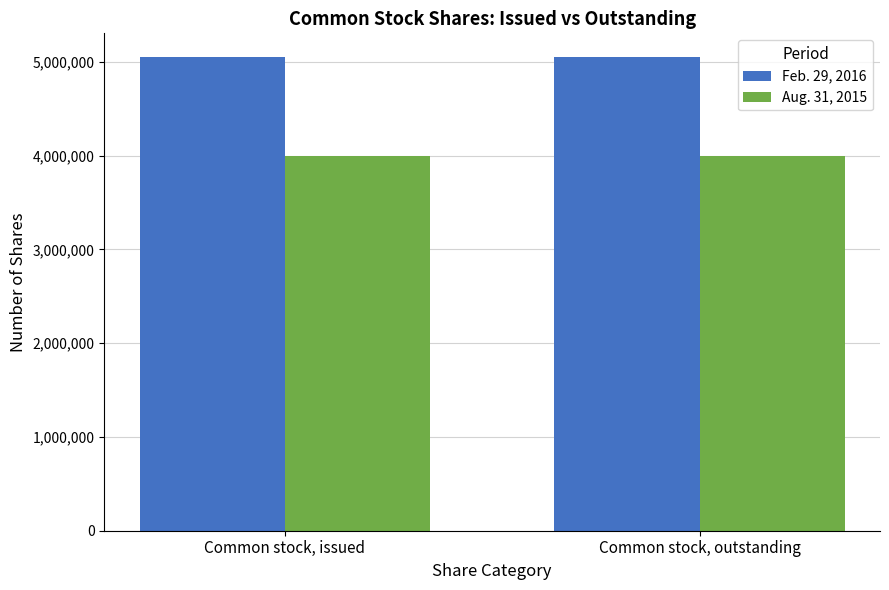

What is the sum of the Feb. 29, 2016 values at Common stock, issued and Common stock, outstanding?

10100000